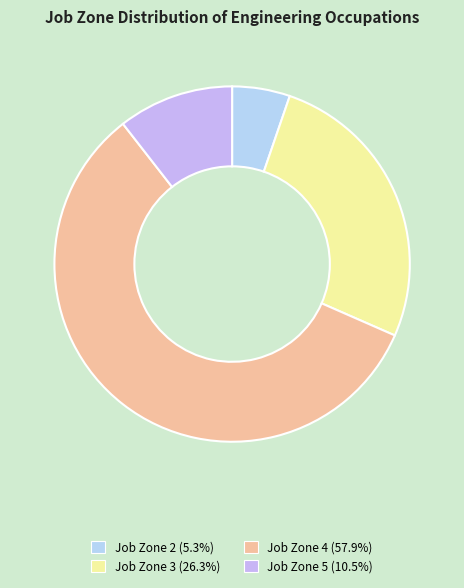

What percentage is the Job Zone 3 slice, to the nearest percent?

26%